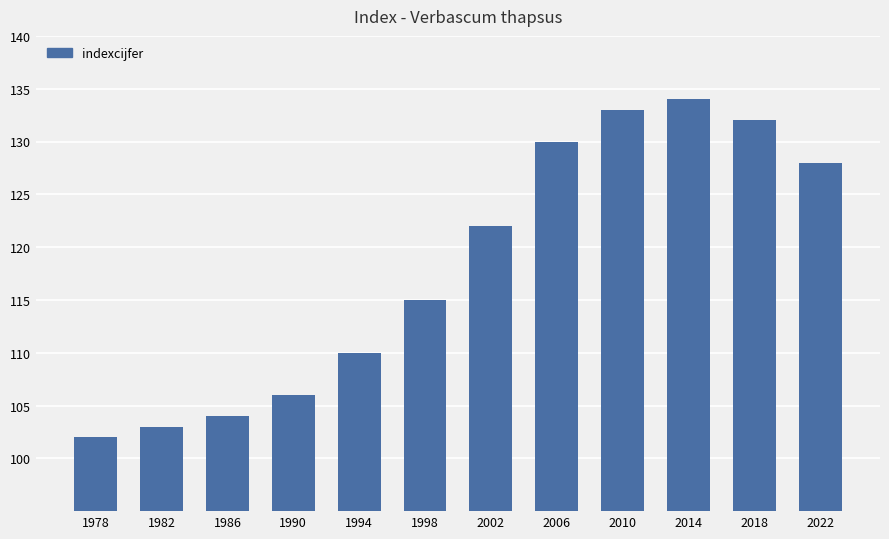

The value at 1986 is 104. True or false?

True